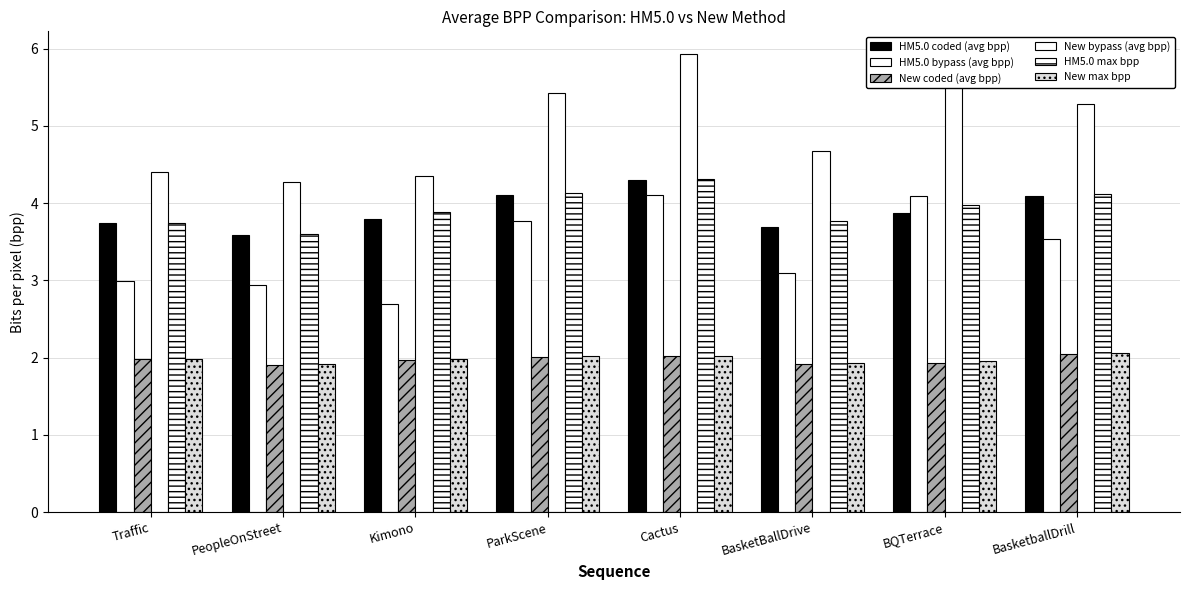

How many bars are there in total?

48